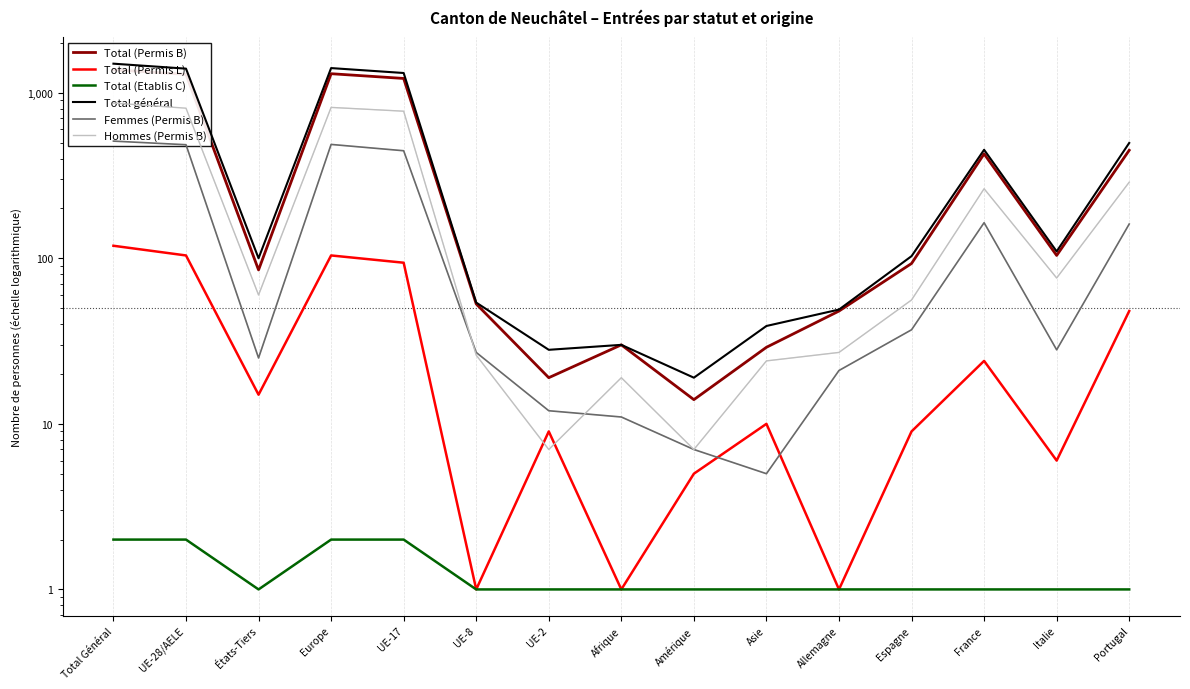

At Italie, list the series in order from smallest to largest.

Total (Etablis C), Total (Permis L), Femmes (Permis B), Hommes (Permis B), Total (Permis B), Total général